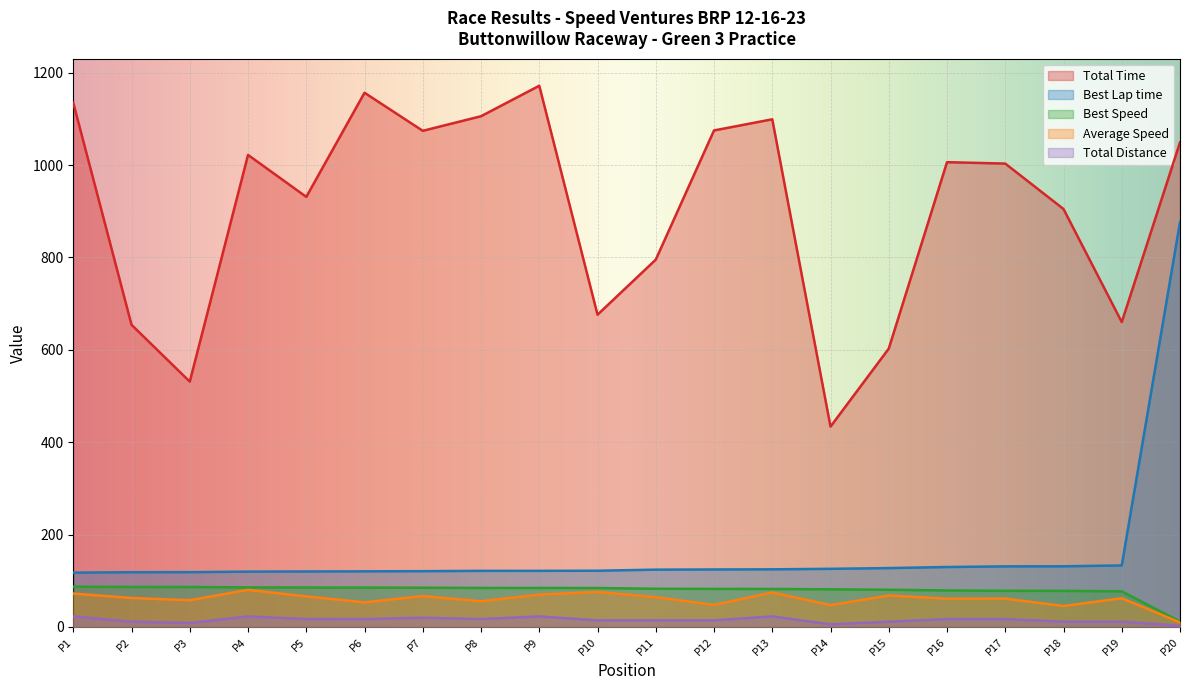

Reading left to right, transcribe all the data shown in this chart.

Total Time: 1134.7	654.1	531.2	1022.0	931.2	1156.6	1074.2	1105.8	1171.8	676.1	795.3	1075.0	1099.2	433.8	602.7	1006.3	1003.3	904.9	660.1	1049.1
Best Lap time: 117.6	118.5	118.6	119.8	120.1	120.4	120.8	121.5	121.5	121.7	124.1	124.5	124.8	125.9	127.5	129.8	131.2	131.3	133.2	876.6
Best Speed: 87.2	86.6	86.5	85.6	85.4	85.2	85.0	84.5	84.5	84.3	82.7	82.4	82.2	81.5	80.5	79.1	78.2	78.1	77.1	11.7
Average Speed: 72.3	62.7	57.9	80.3	66.1	53.2	66.9	55.7	70.0	75.9	64.5	47.7	74.7	47.3	68.1	61.2	61.4	45.4	62.2	9.8
Total Distance: 22.8	11.4	8.6	22.8	17.1	17.1	19.9	17.1	22.8	14.2	14.2	14.2	22.8	5.7	11.4	17.1	17.1	11.4	11.4	2.9